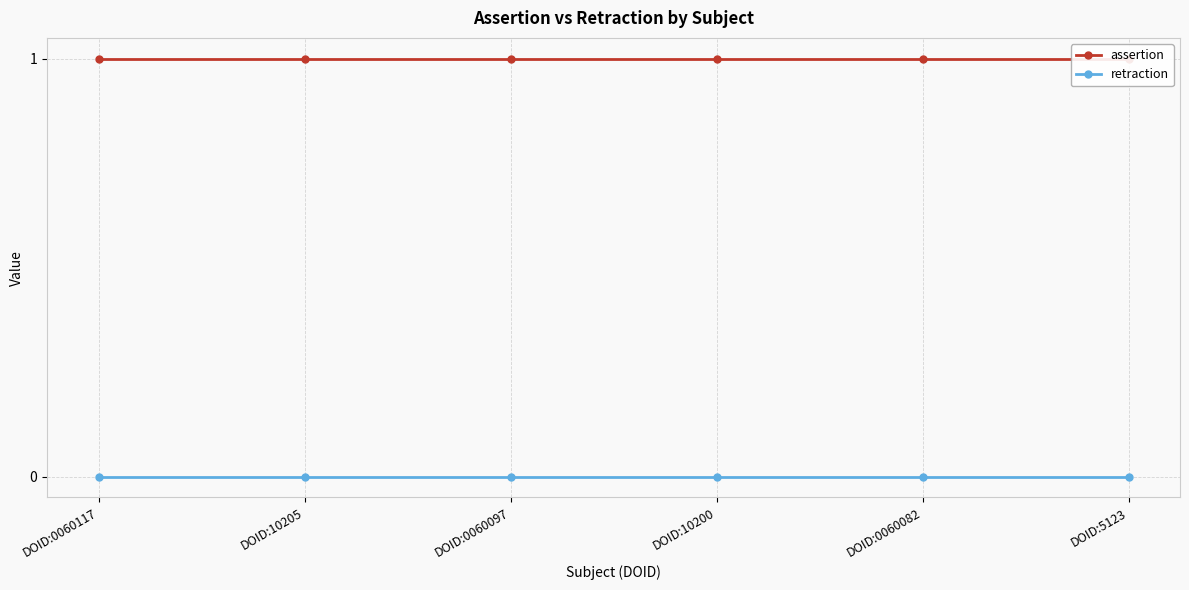

Reading left to right, list all the values displayed in this chart.

assertion: 1	1	1	1	1	1
retraction: 0	0	0	0	0	0